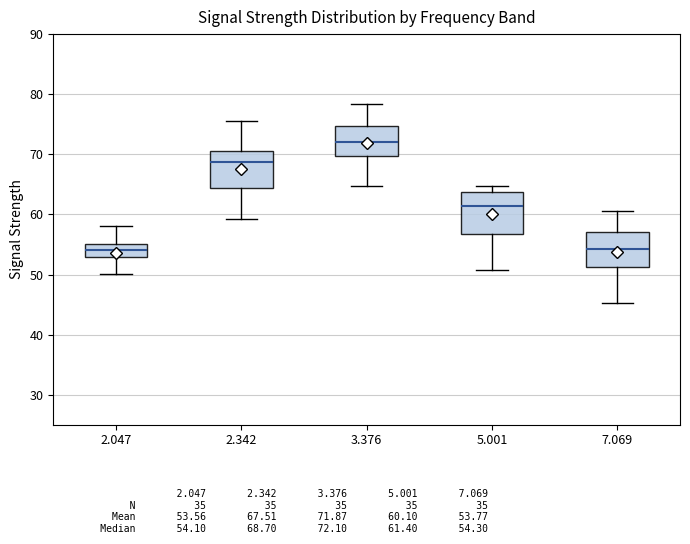

Where does the lower whisker of the box at x = 5.001 end on the y-axis? The values are not printed on the chart, so give them approximately, as read against the axis.

51